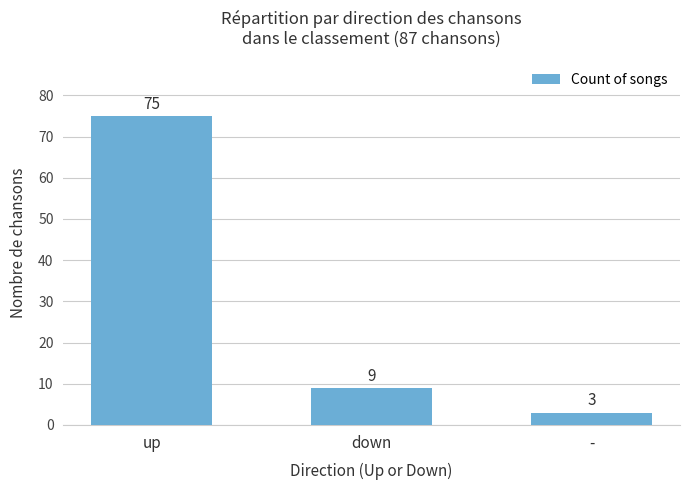

How many data points are less than 9?

1